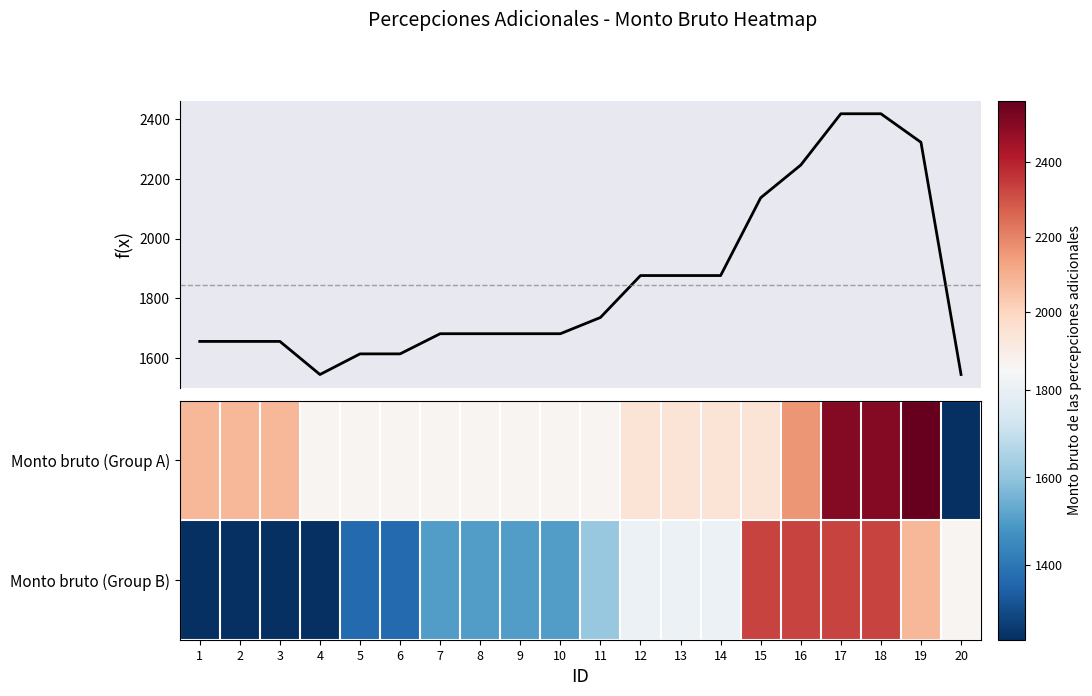

What is the average value of the f(x) series?

1845.5